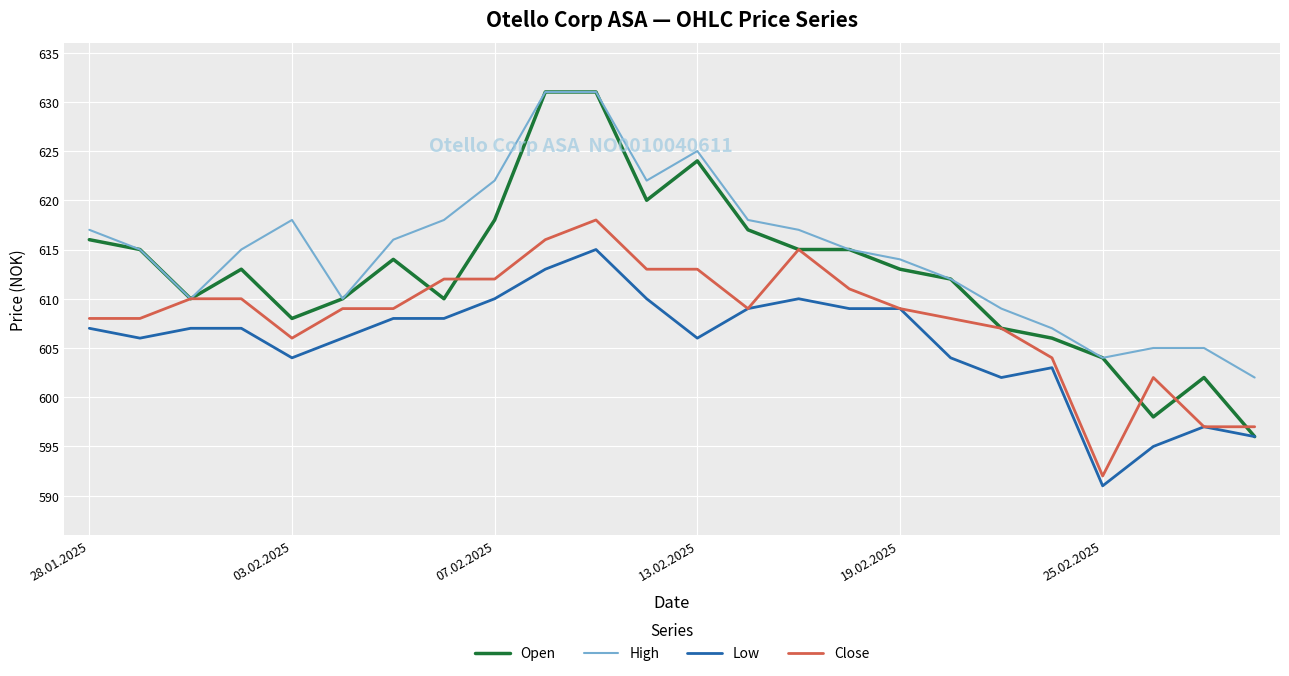

Rank the series by their average value, from highest to lowest.

High, Open, Close, Low